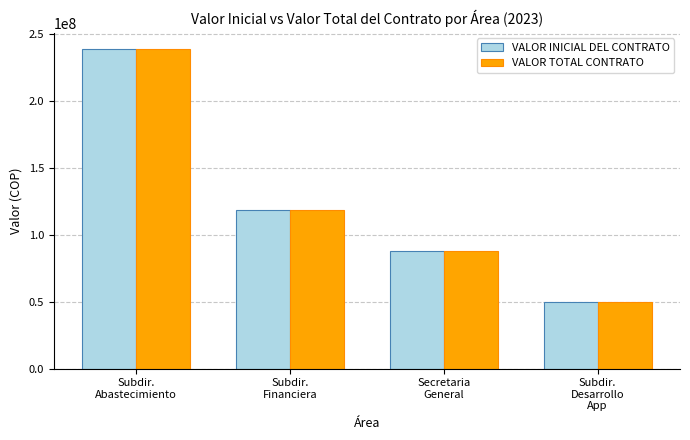

At which category does the chart reach its peak across all series?

Subdir.
Abastecimiento